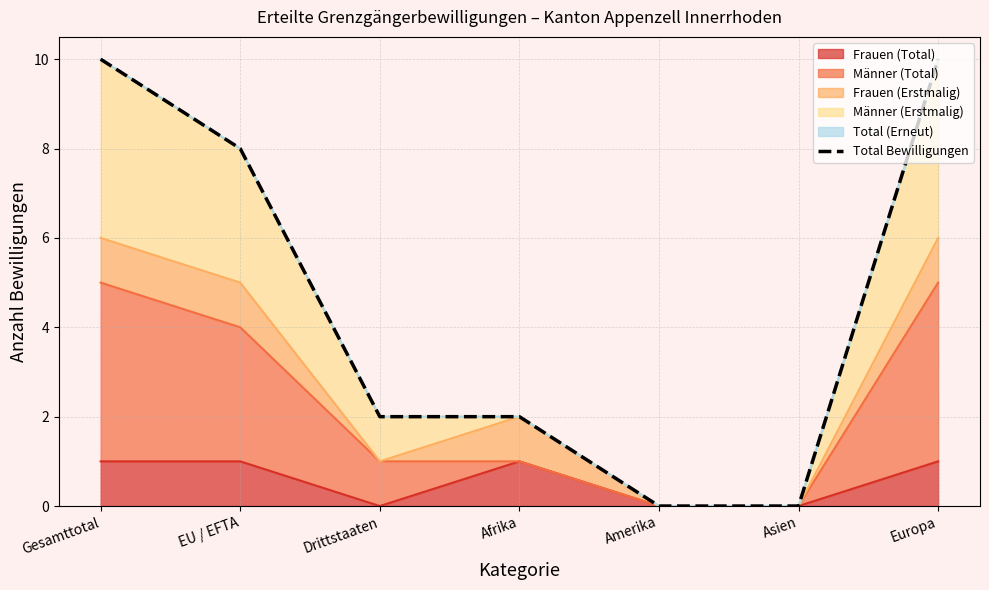

How many data points does each series have?

7